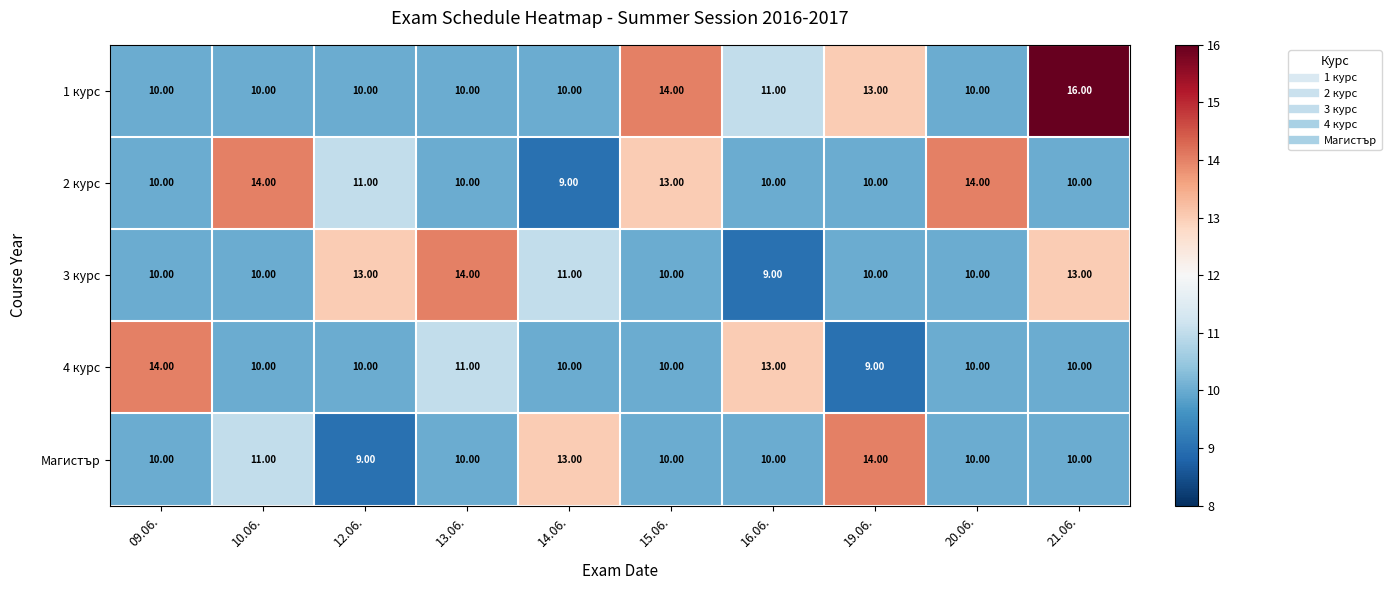

Between 12.06. and 16.06., which series saw the biggest shift?

3 курс